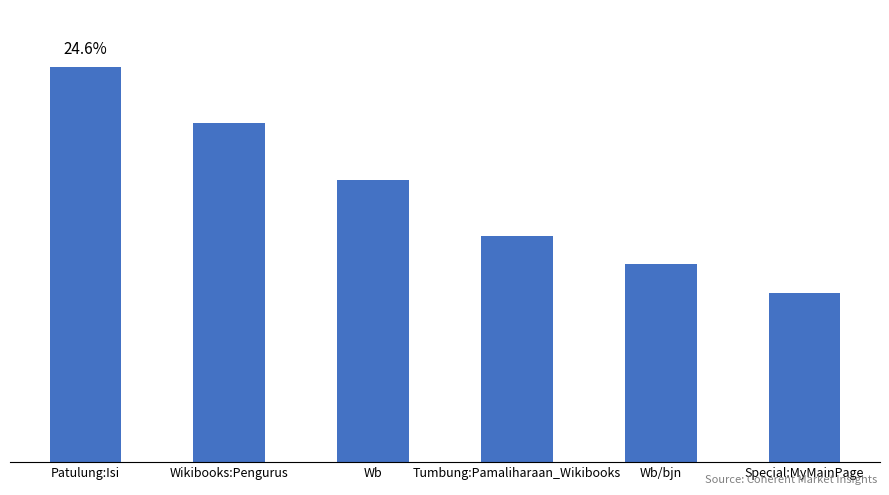

Are the bars grouped side by side (vs. stacked)?

No